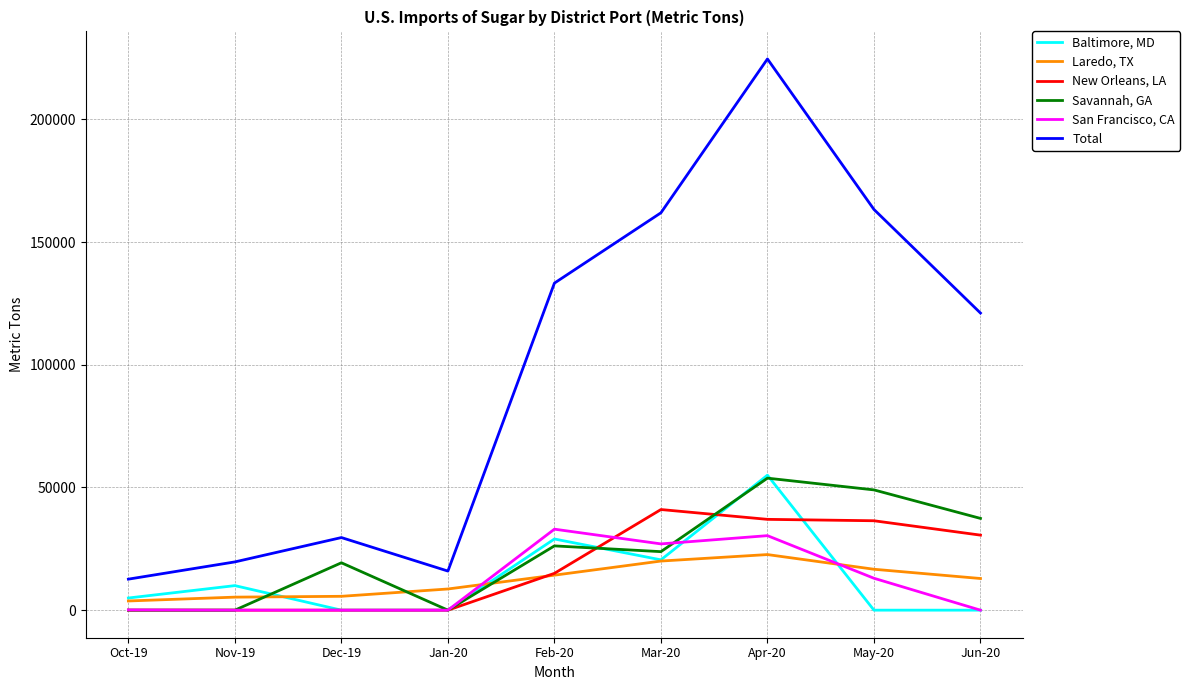

Which series has the widest spread of values?

Total